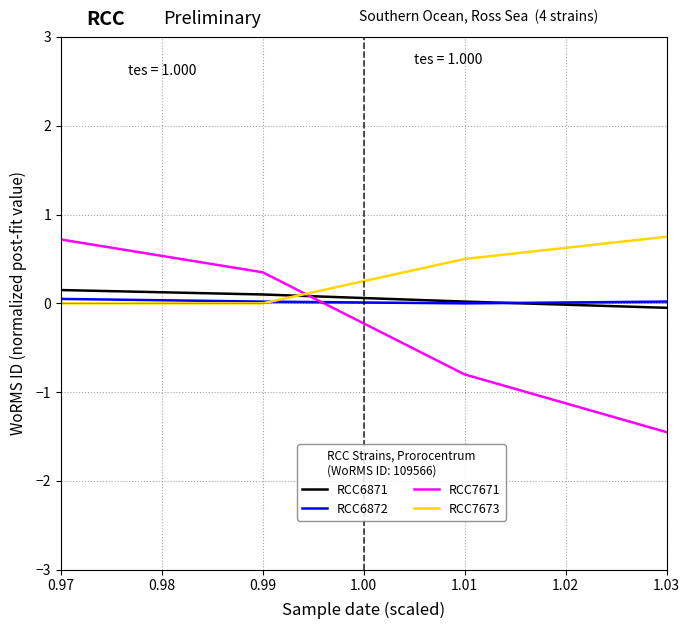

Which series has the largest total across all categories?

RCC7673